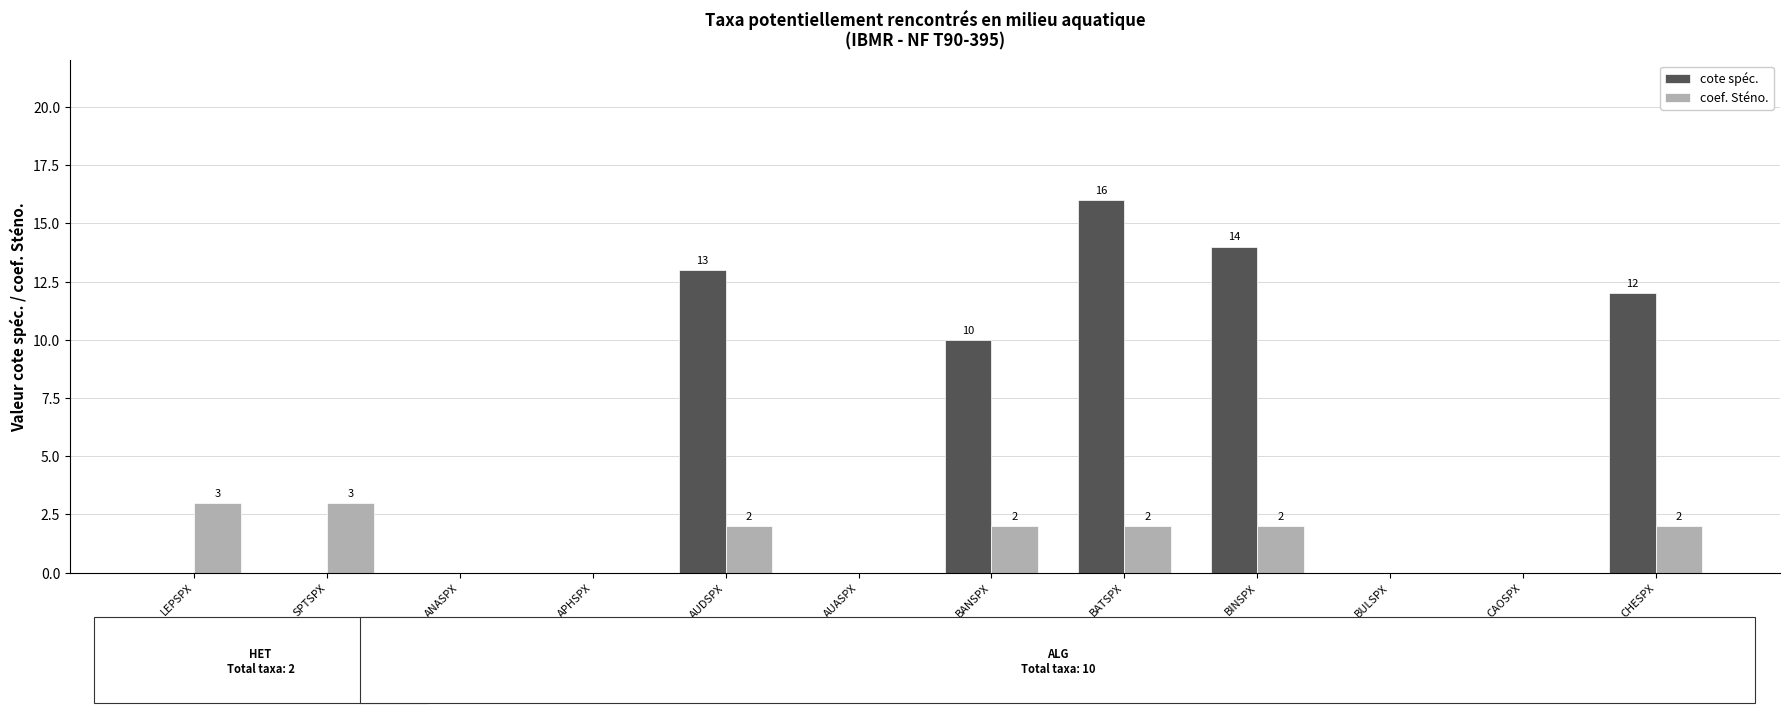

At which category is the sum across all series the highest?

BATSPX